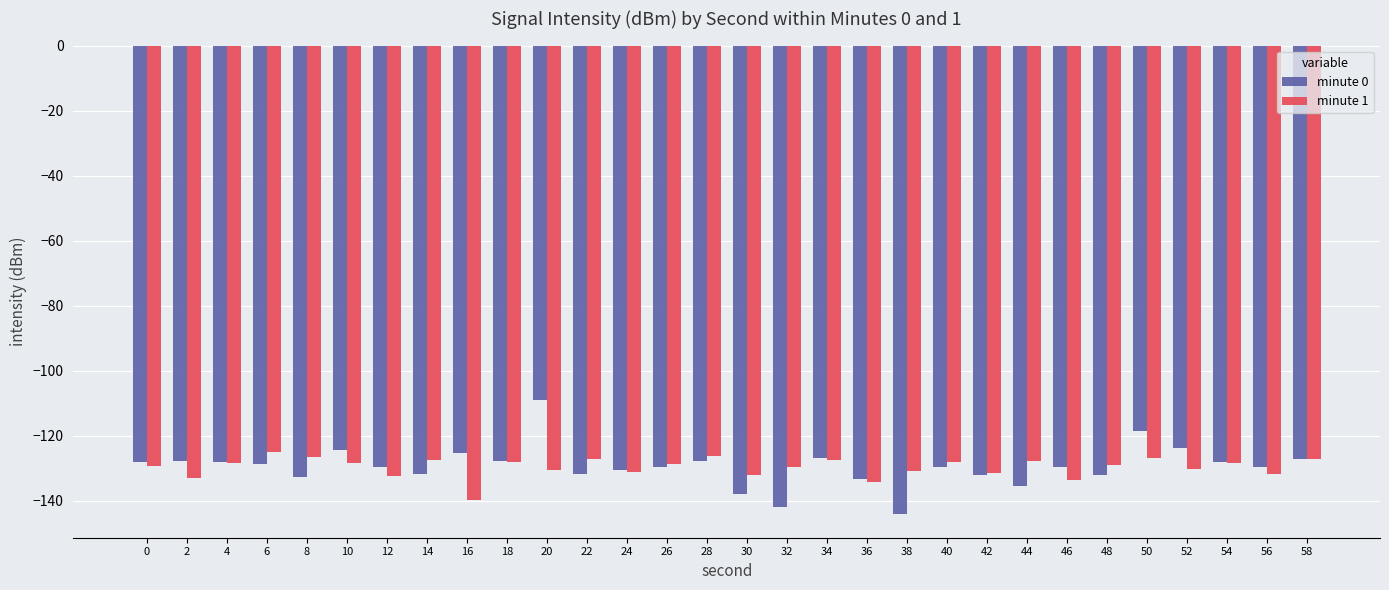

The value of minute 1 at 24 is -27.8. True or false?

False